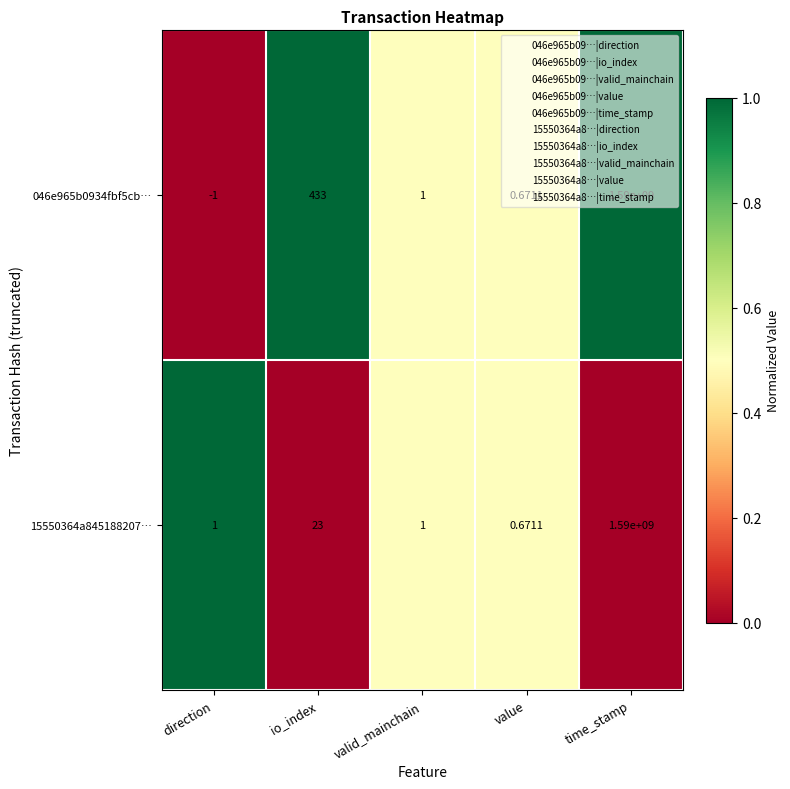

How many series are shown in this chart?

2